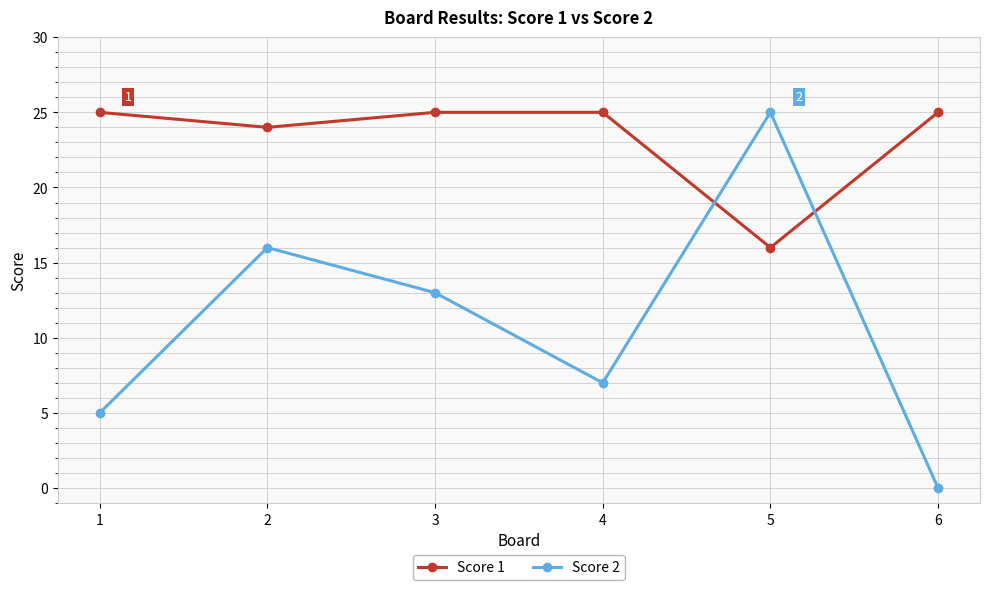

Reading right to left, transcribe all the data shown in this chart.

Score 1: 25	16	25	25	24	25
Score 2: 0	25	7	13	16	5